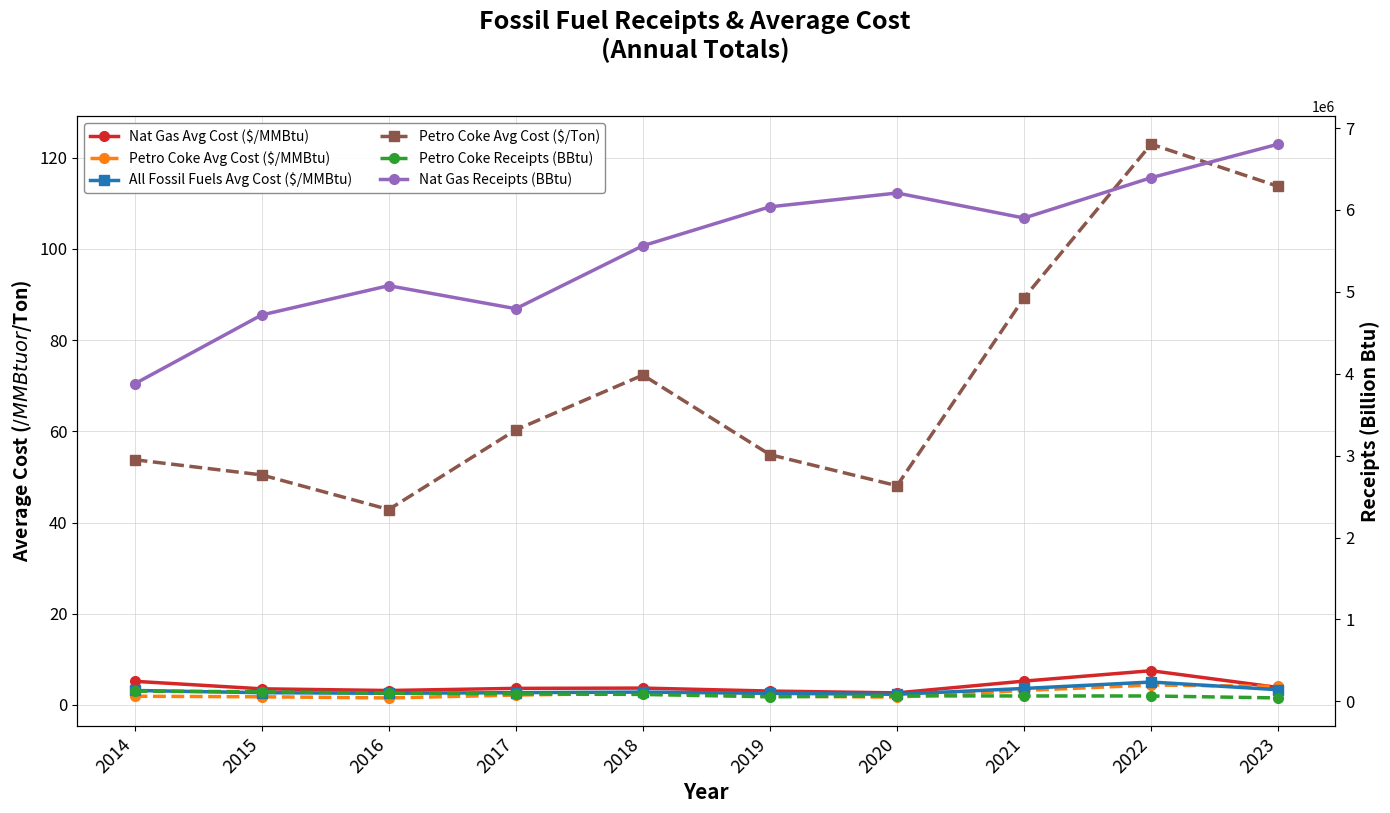

Rank the categories by Nat Gas Avg Cost ($/MMBtu) value from highest to lowest.

2022, 2021, 2014, 2023, 2018, 2017, 2015, 2016, 2019, 2020